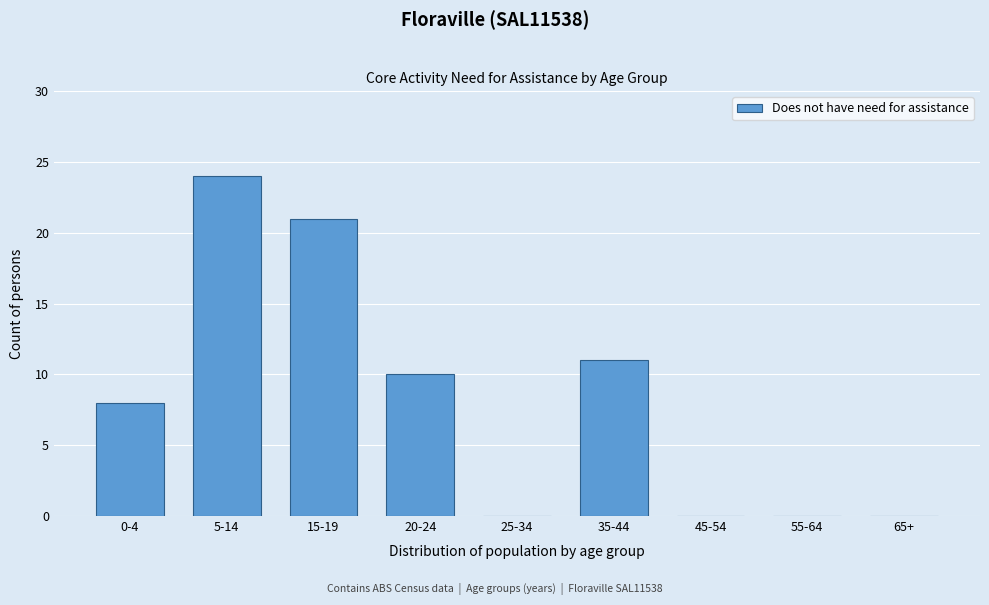

Reading right to left, transcribe all the data shown in this chart.

65+=0	55-64=0	45-54=0	35-44=11	25-34=0	20-24=10	15-19=21	5-14=24	0-4=8